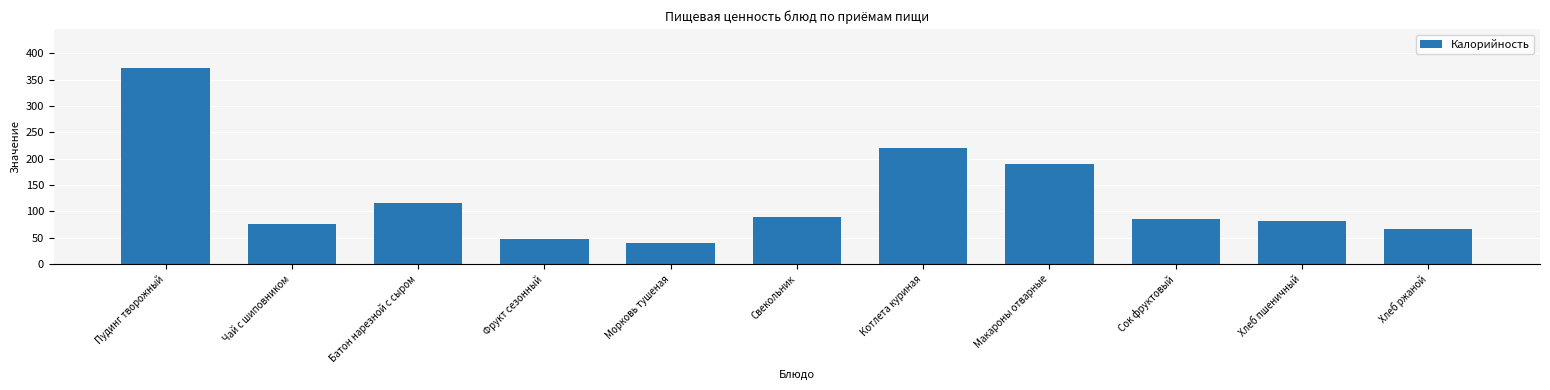

What is the value of the 8th bar from the left?

191.0